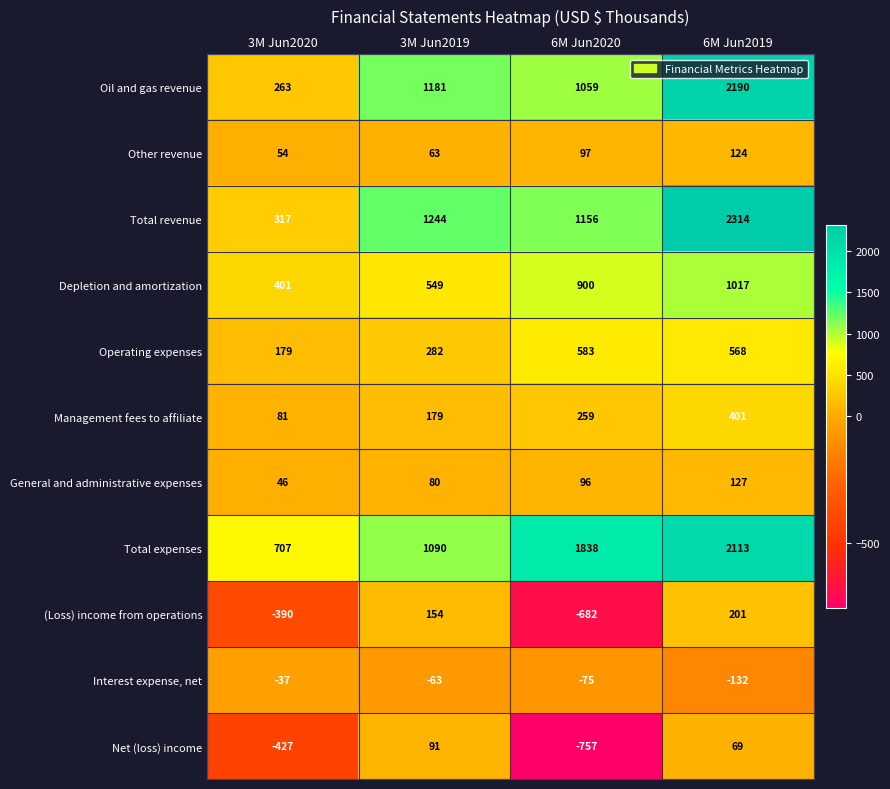

The Depletion and amortization series shows 321 at 6M Jun2019. True or false?

False